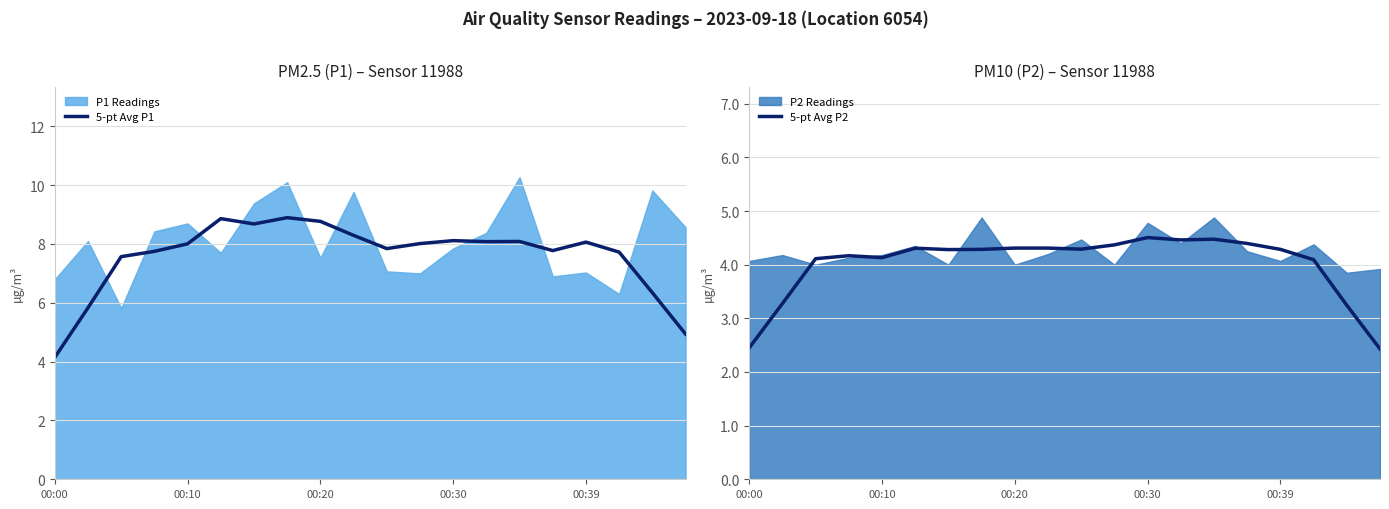

What is the highest value of the 5-pt Avg P1 series?

8.9